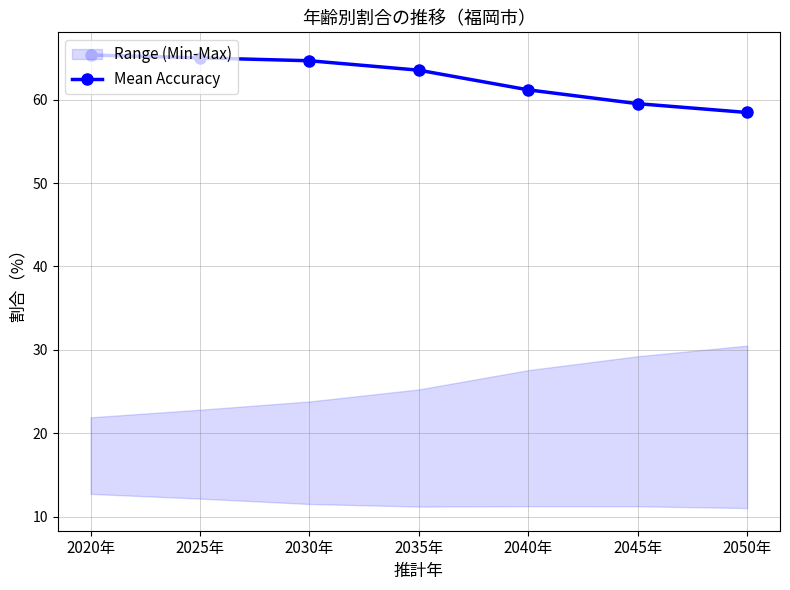

What is the sum of the values at 2045年 and 2050年?

118.0